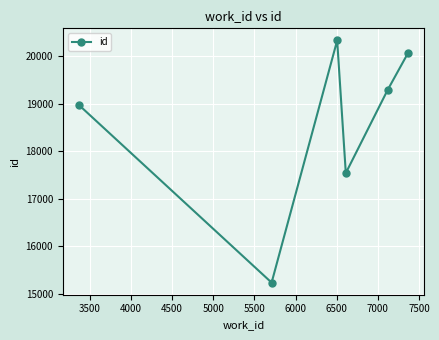

True or false: there are more than 1 points higher than both neighbors.

False